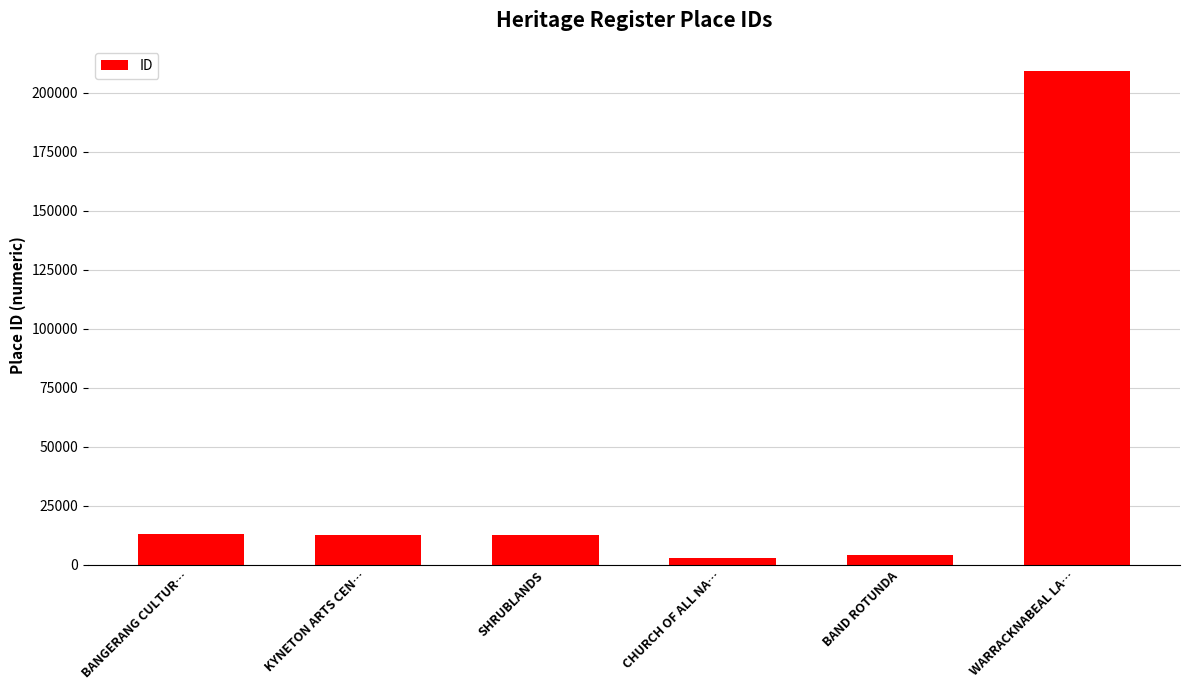

How many bars are there in total?

6